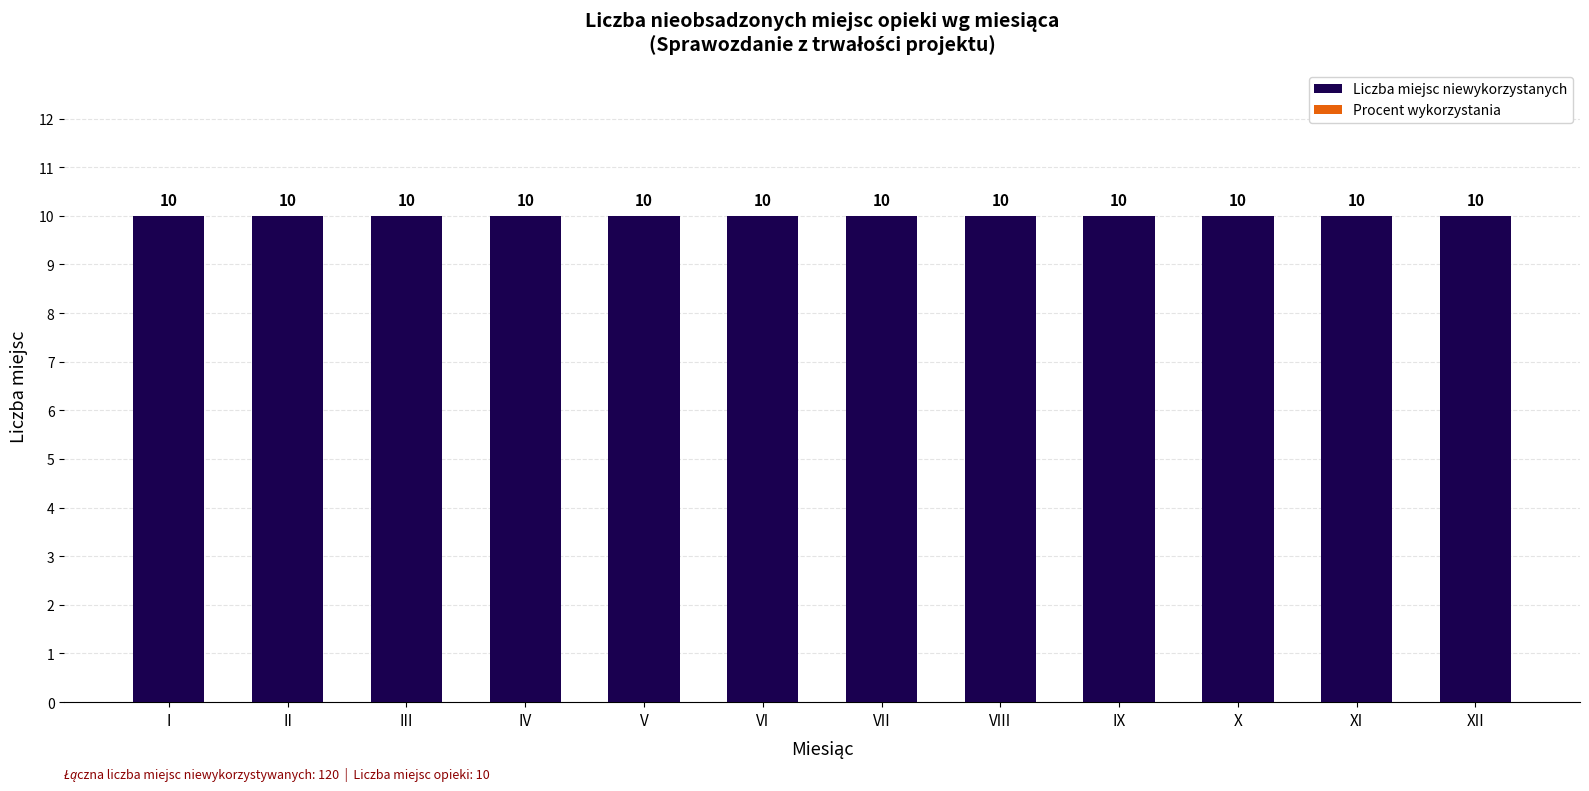

Are the bars horizontal?

No